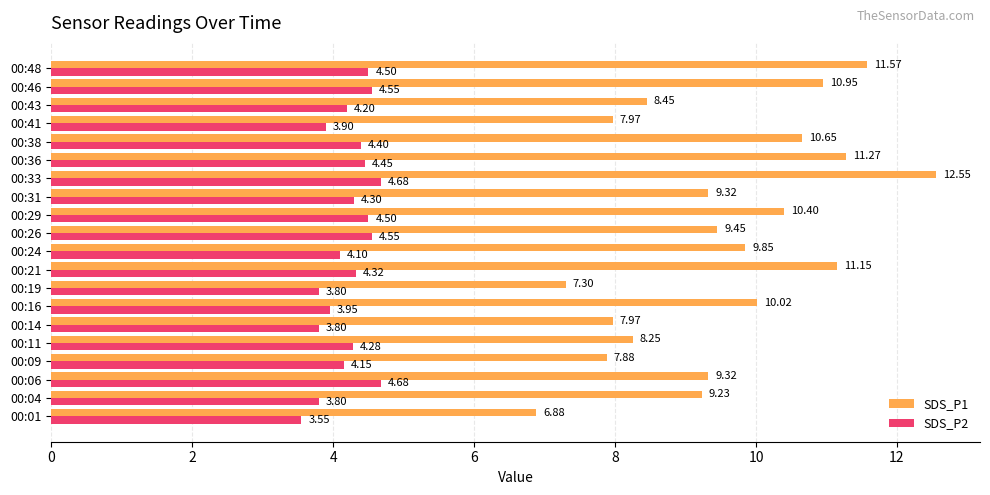

What is the difference between the maximum and minimum values in the SDS_P2 series?

1.1